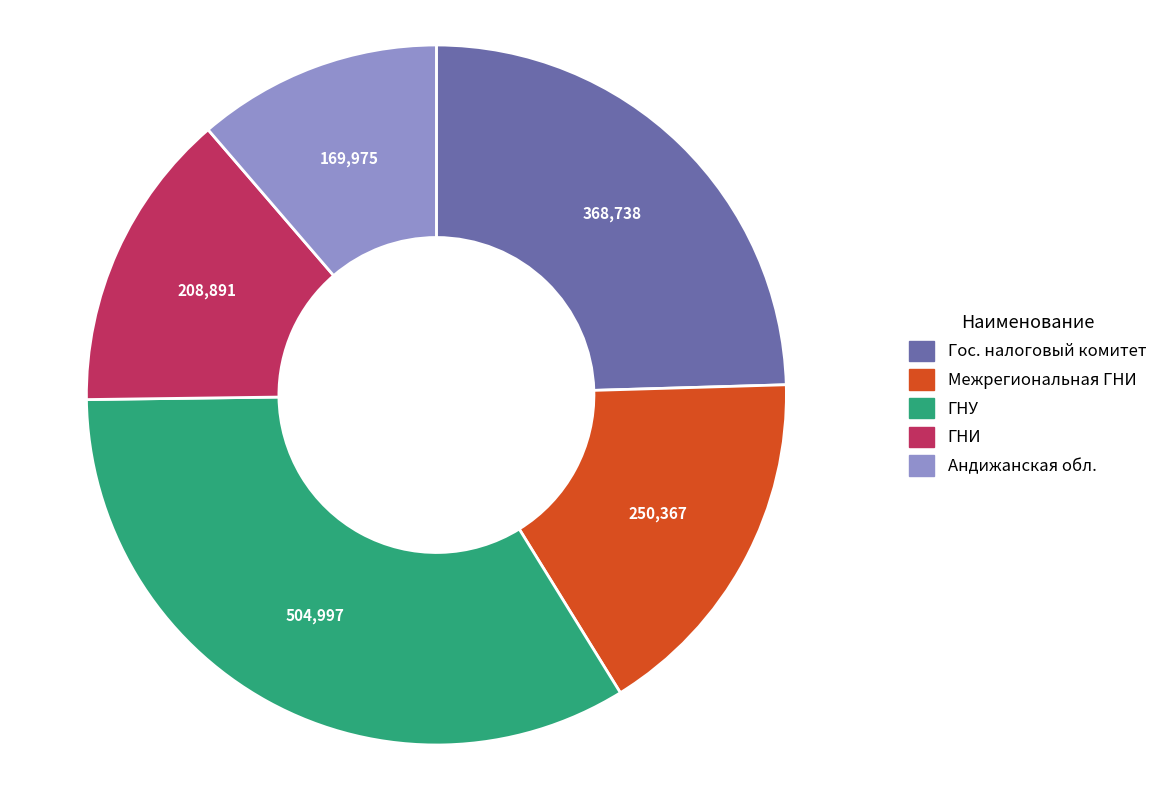

Is there a majority slice in this chart?

No